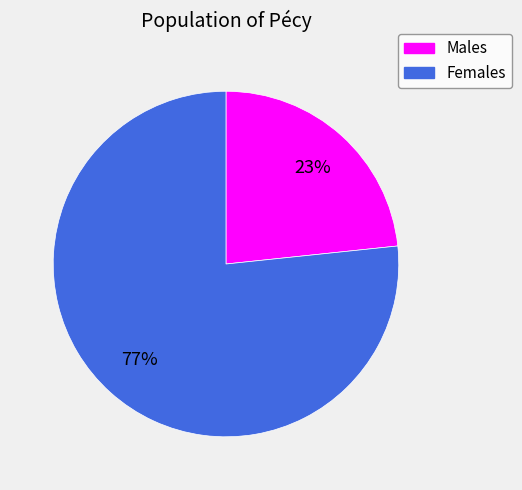

What percentage is the Males slice, to the nearest percent?

23%